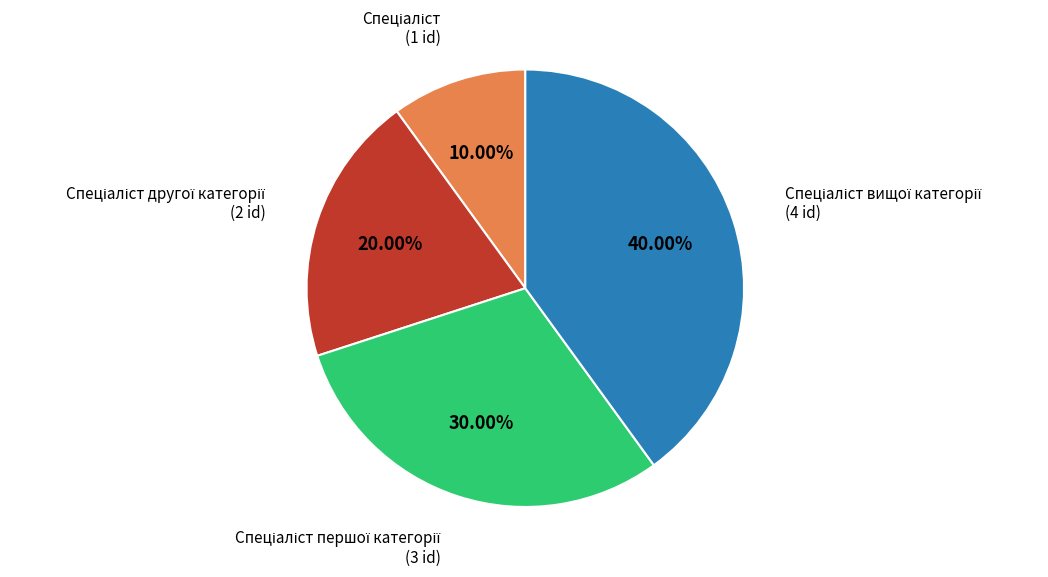

Is there any slice that represents more than half of the pie?

No